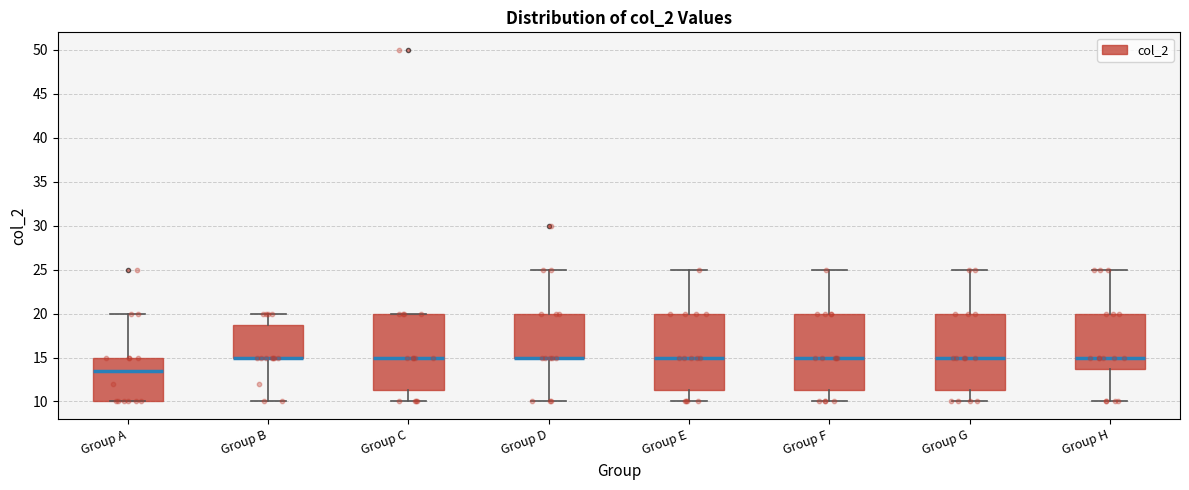

Reading left to right, read every box against the y-axis: the position of its median line, the range the box covers, and the ends of its whiskers. The values are not printed on the chart, so give them approximately, as read against the axis.

Group A: median 13.5, box 10.0 to 15.0, whiskers 10.0 to 20.0
Group B: median 15.0 (drawn on the box's lower edge), box 15.0 to 19.0, whiskers 10.0 to 20.0
Group C: median 15.0, box 11.5 to 20.0, whiskers 10.0 to 20.0
Group D: median 15.0 (drawn on the box's lower edge), box 15.0 to 20.0, whiskers 10.0 to 25.0
Group E: median 15.0, box 11.5 to 20.0, whiskers 10.0 to 25.0
Group F: median 15.0, box 11.5 to 20.0, whiskers 10.0 to 25.0
Group G: median 15.0, box 11.5 to 20.0, whiskers 10.0 to 25.0
Group H: median 15.0, box 14.0 to 20.0, whiskers 10.0 to 25.0